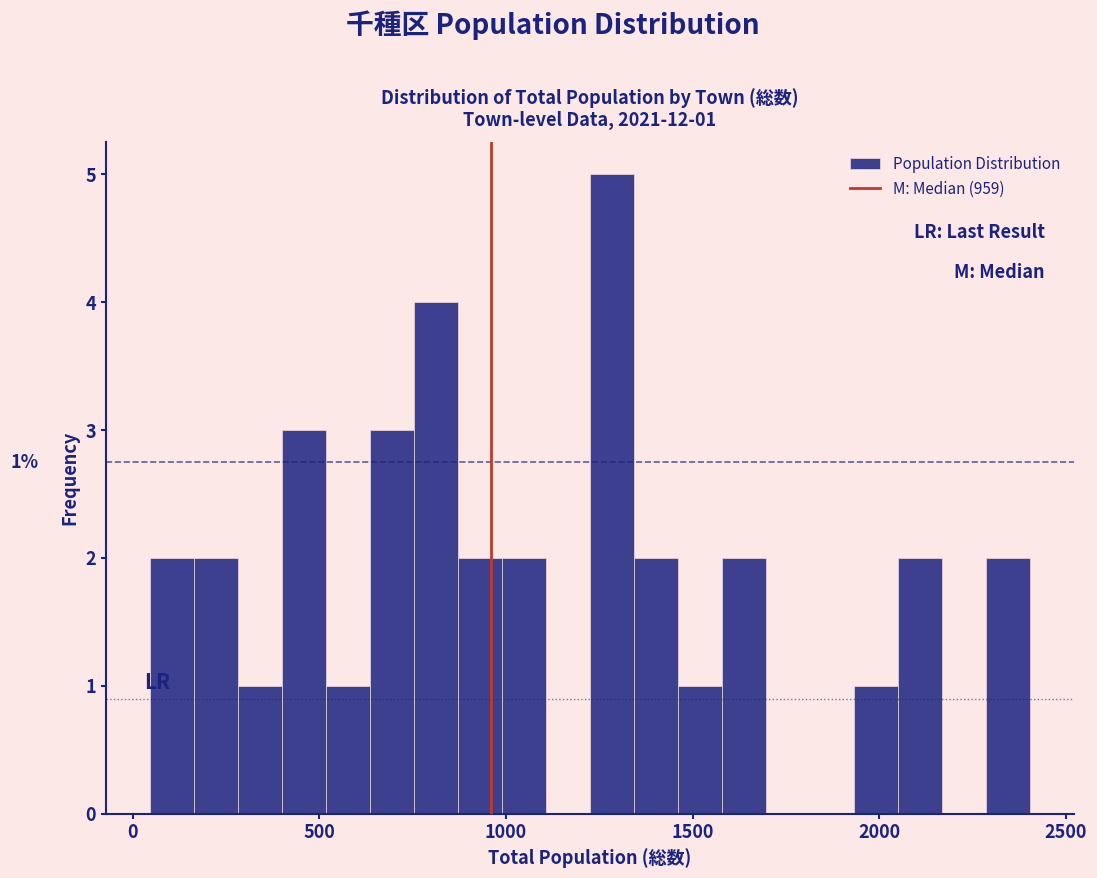

Around what value on the x-axis is the tallest bar? Give the approximate position of its centre, as read against the axis.

1300